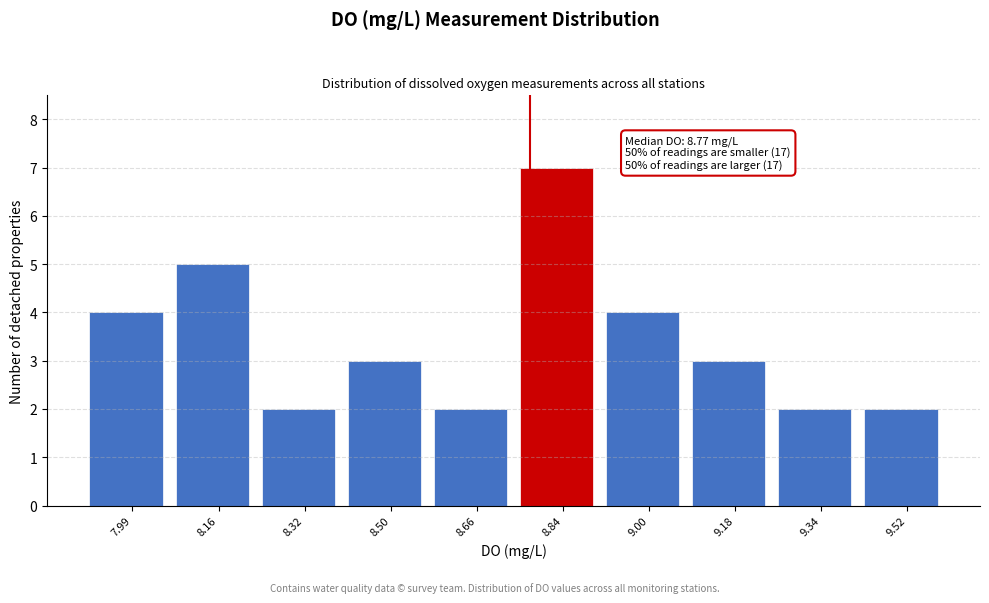

Which range on the x-axis has the tallest bar?

8.75 to 8.92